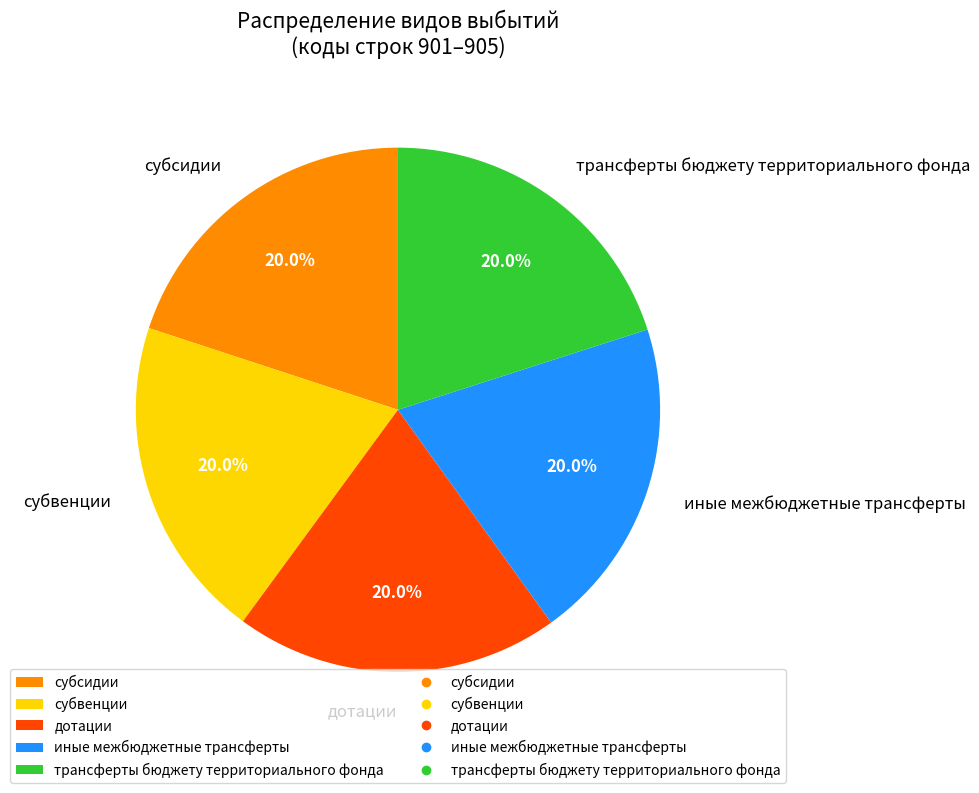

Is there any slice that represents more than half of the pie?

No